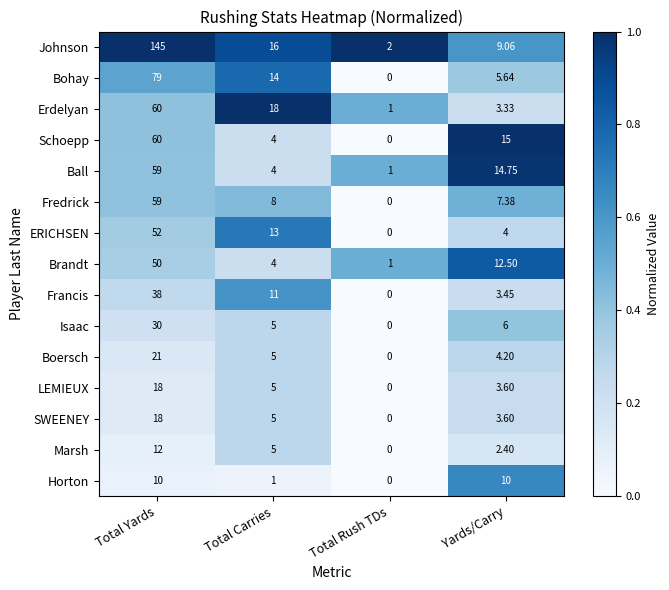

Which series has the largest total across all categories?

Johnson